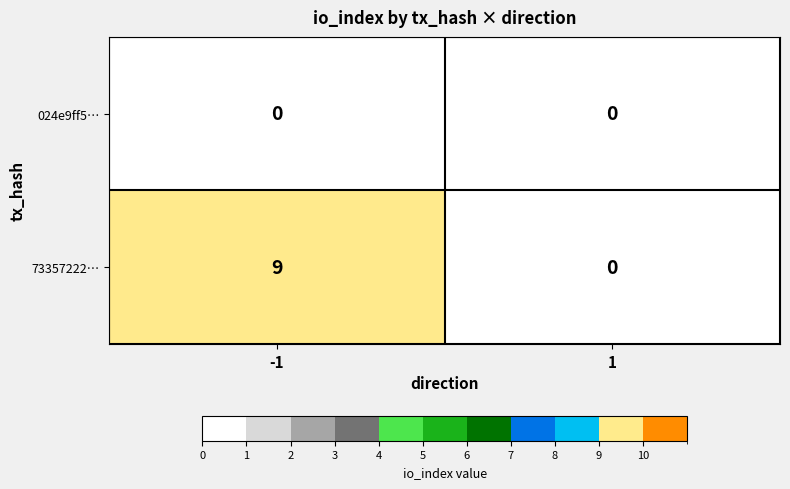

List the series in order of their peak value, highest first.

73357222…, 024e9ff5…